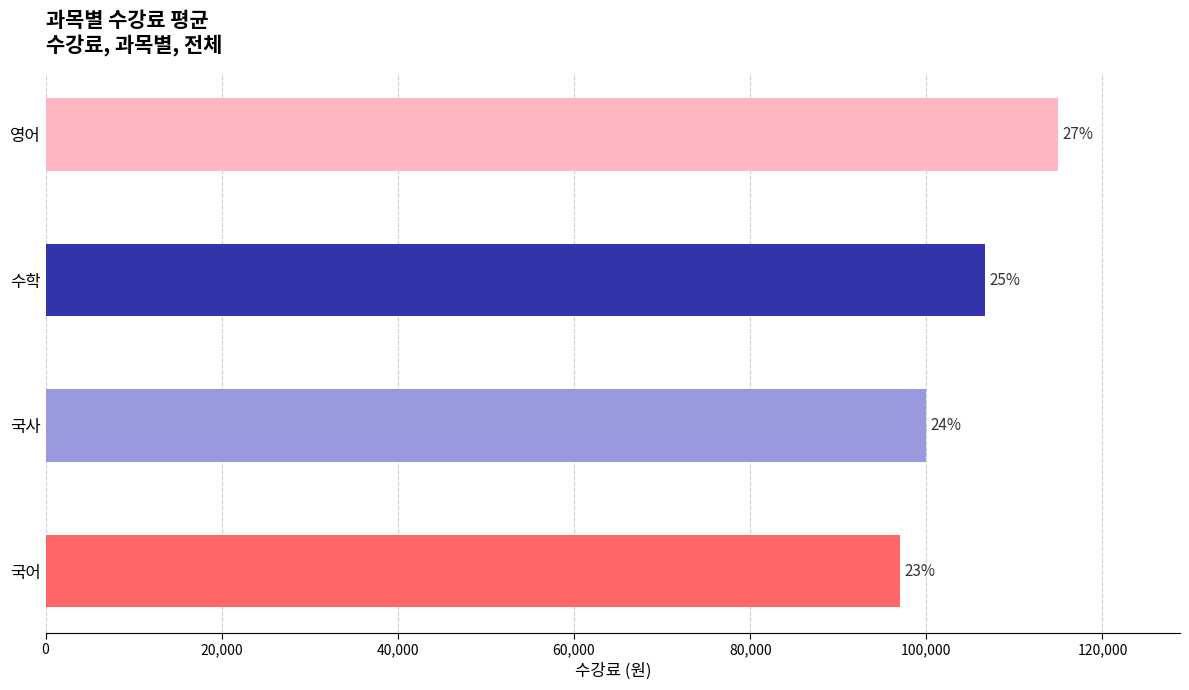

How many bars are there in total?

4